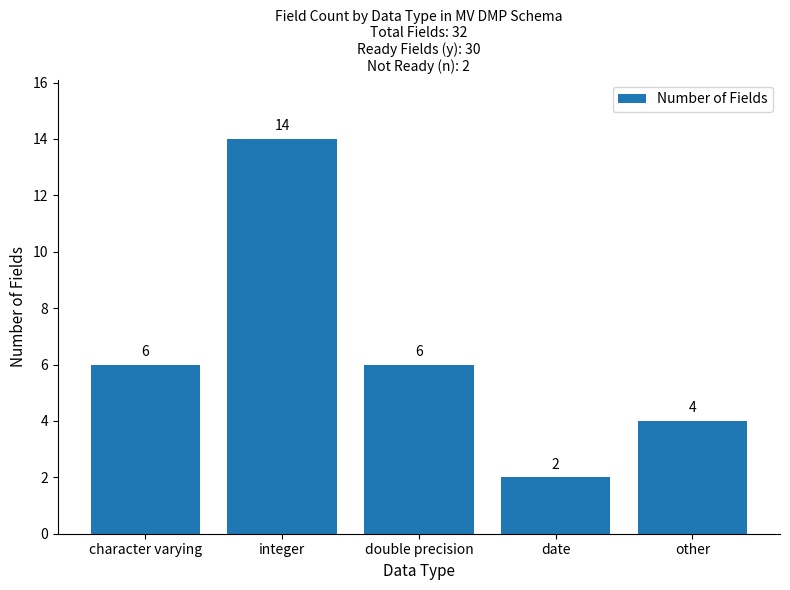

True or false: the data shows 6 at double precision.

True